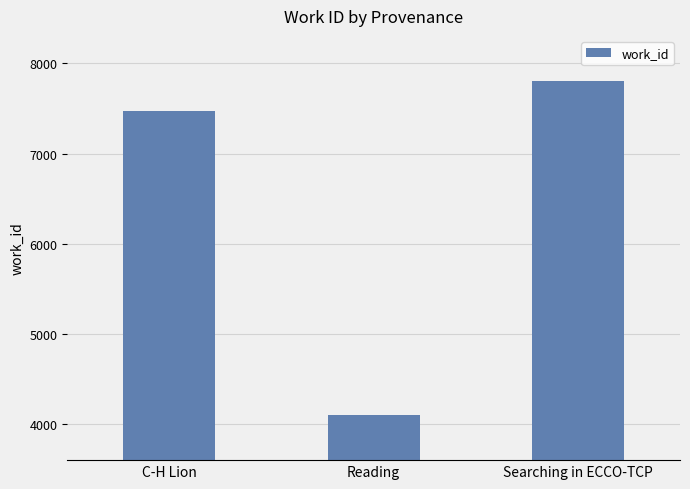

Count the number of data series in this chart.

1